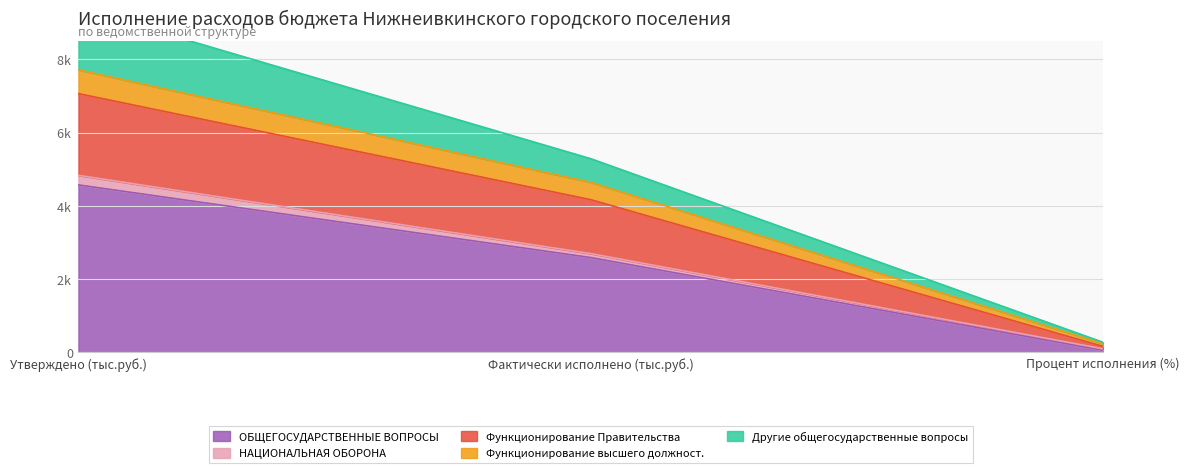

What is the total value across all series at Утверждено (тыс.руб.)?

19356.5